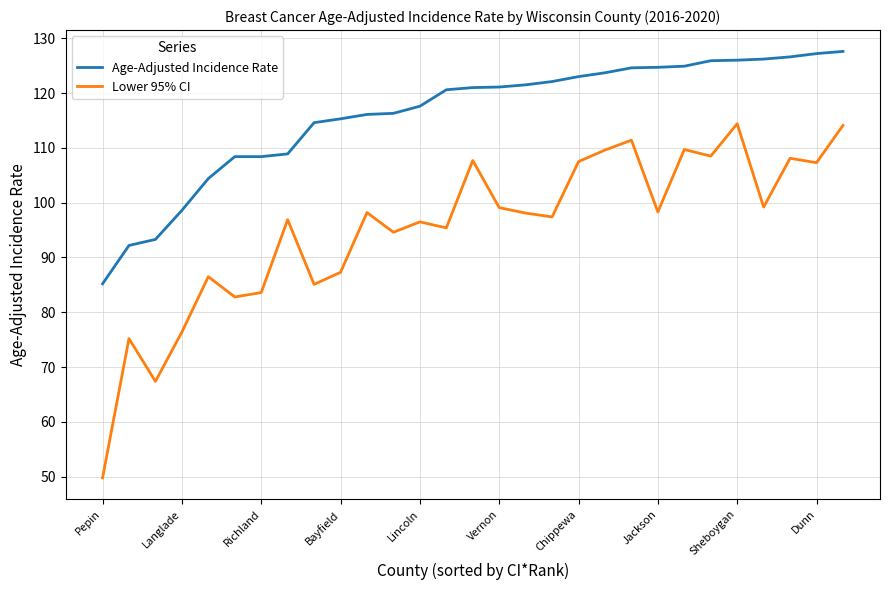

Rank the series by their maximum value, from lowest to highest.

Lower 95% CI, Age-Adjusted Incidence Rate